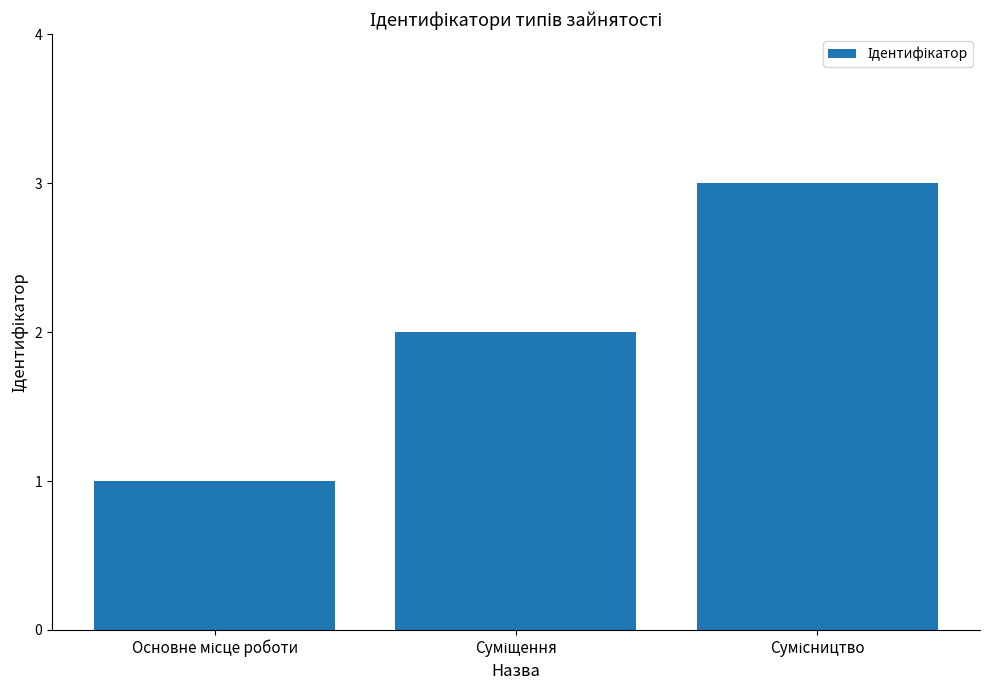

What is the greatest value displayed?

3